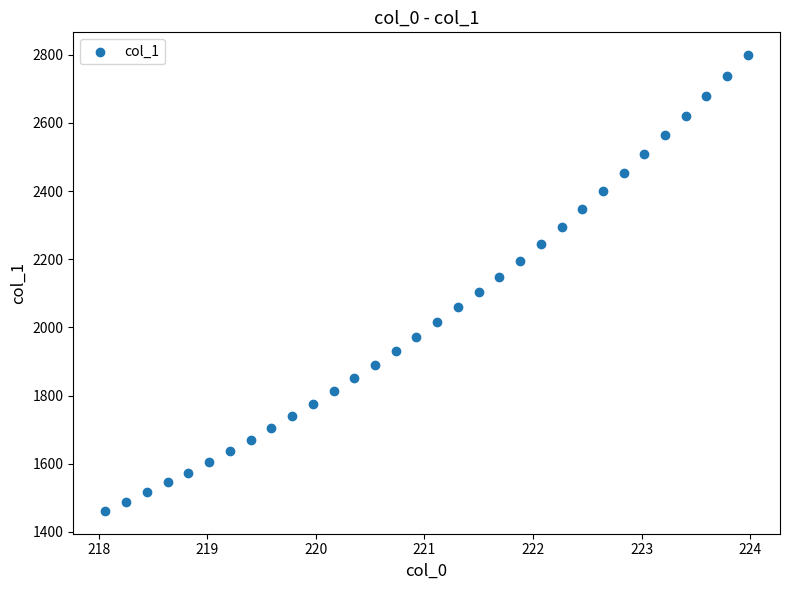

What is the range of X values (max minus min)?

5.9